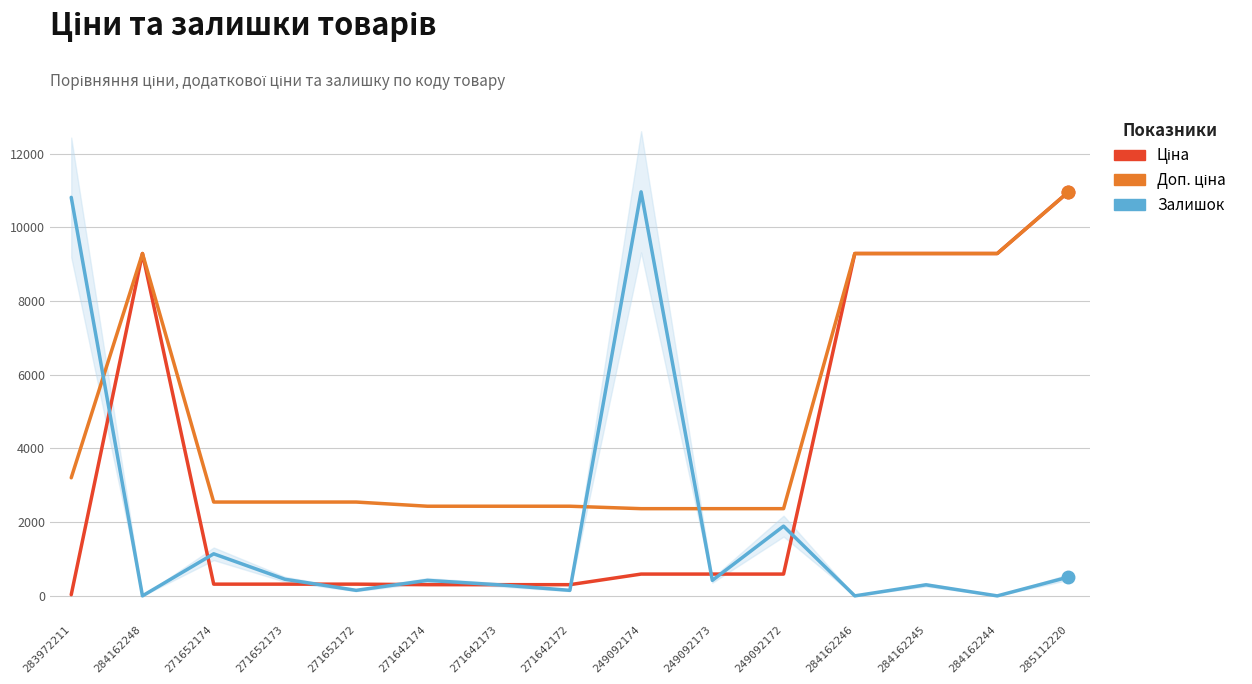

What is the total value across all series at 271642172?

2887.1